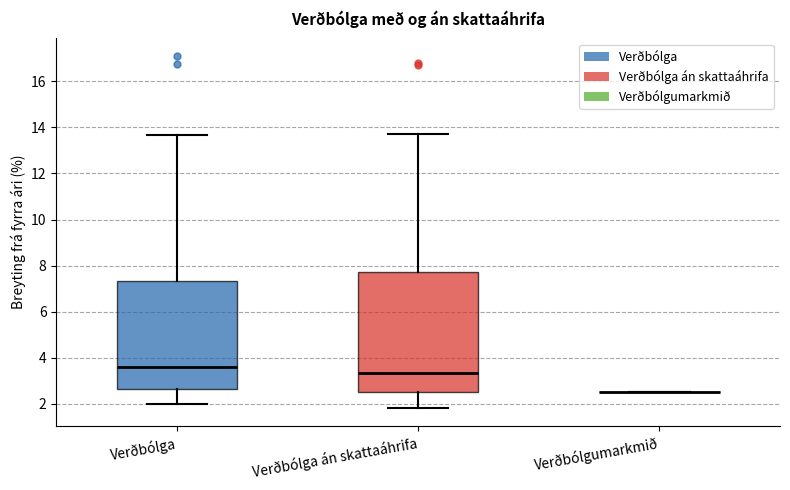

Reading left to right, read every box against the y-axis: the position of its median line, the range the box covers, and the ends of its whiskers. The values are not printed on the chart, so give them approximately, as read against the axis.

Verðbólga: median 3.6, box 2.6 to 7.4, whiskers 2.0 to 13.6
Verðbólga án skattaáhrifa: median 3.4, box 2.6 to 7.8, whiskers 1.8 to 13.8
Verðbólgumarkmið: box collapsed to a line at 2.6, whiskers 2.6 to 2.6